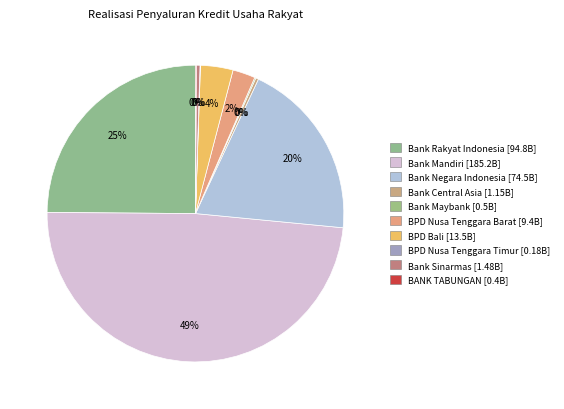

Does BPD Bali represent more than half of the total?

No